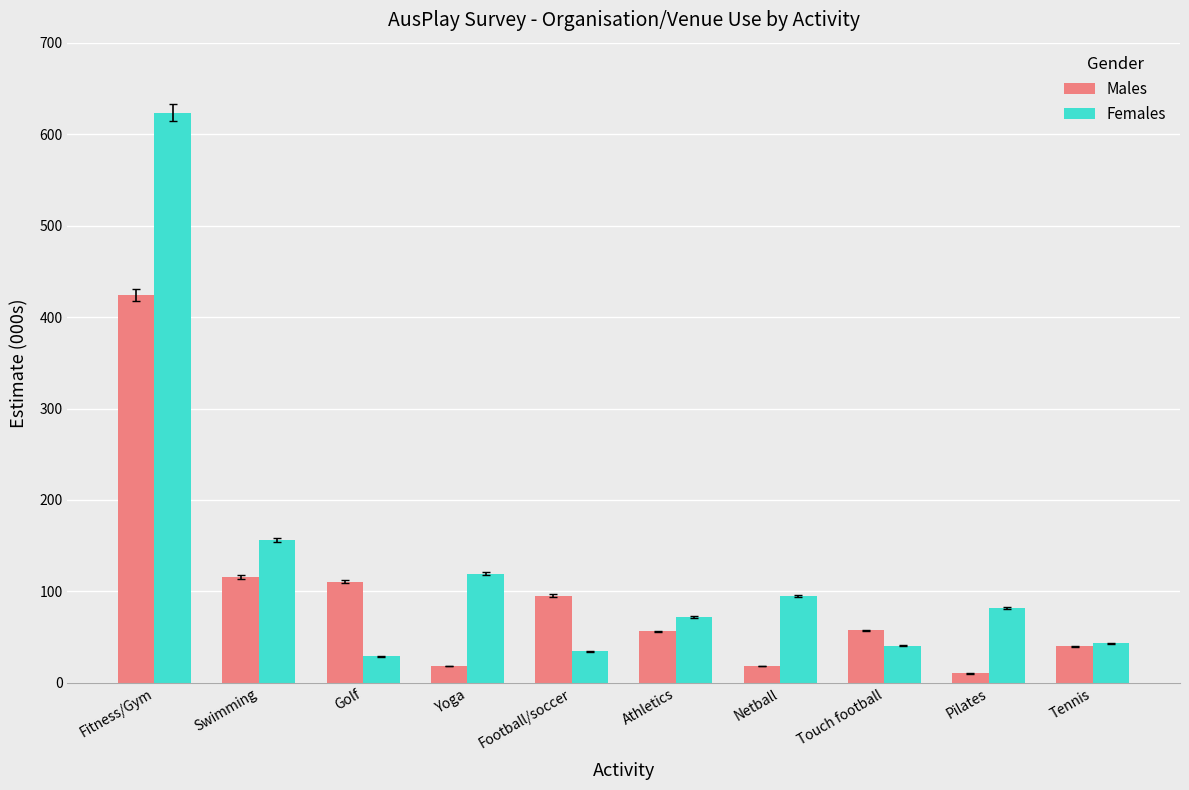

Rank the series at Fitness/Gym from lowest to highest value.

Males, Females